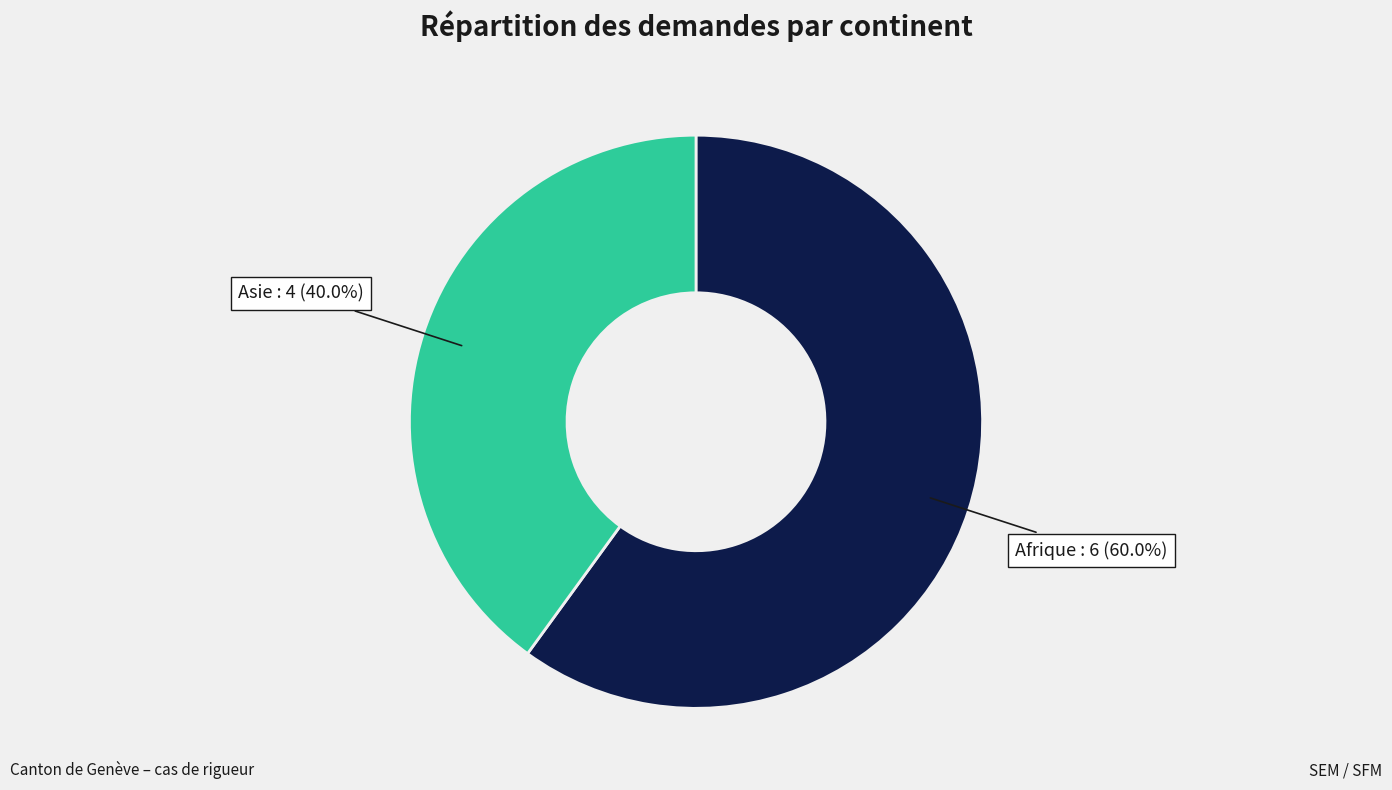

What is the majority slice?

Afrique